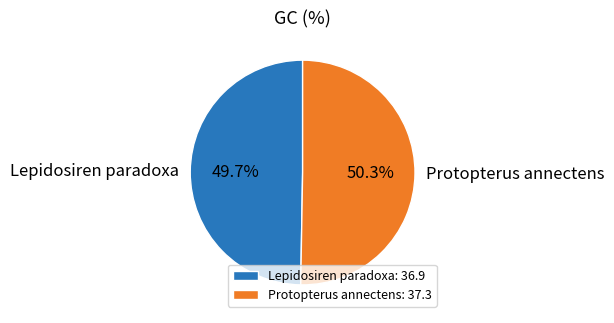

How many segments does this pie chart have?

2